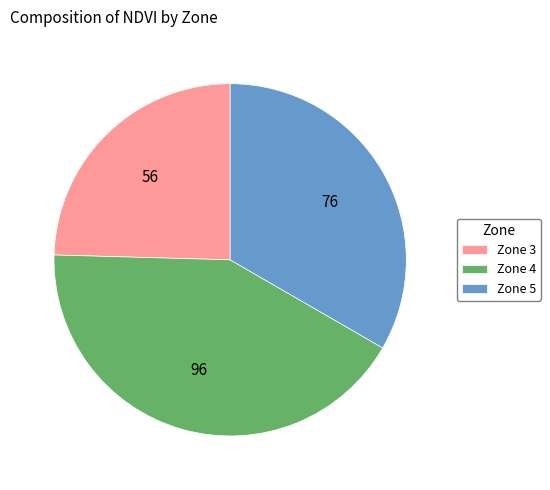

Is it true that Zone 4 is 42% of the pie?

True